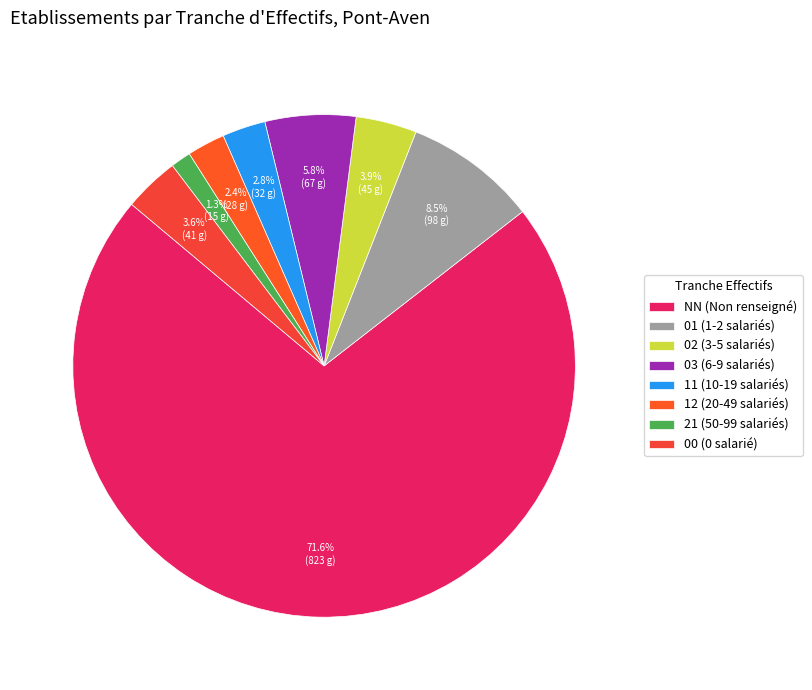

Which has a higher value, NN or 00?

NN